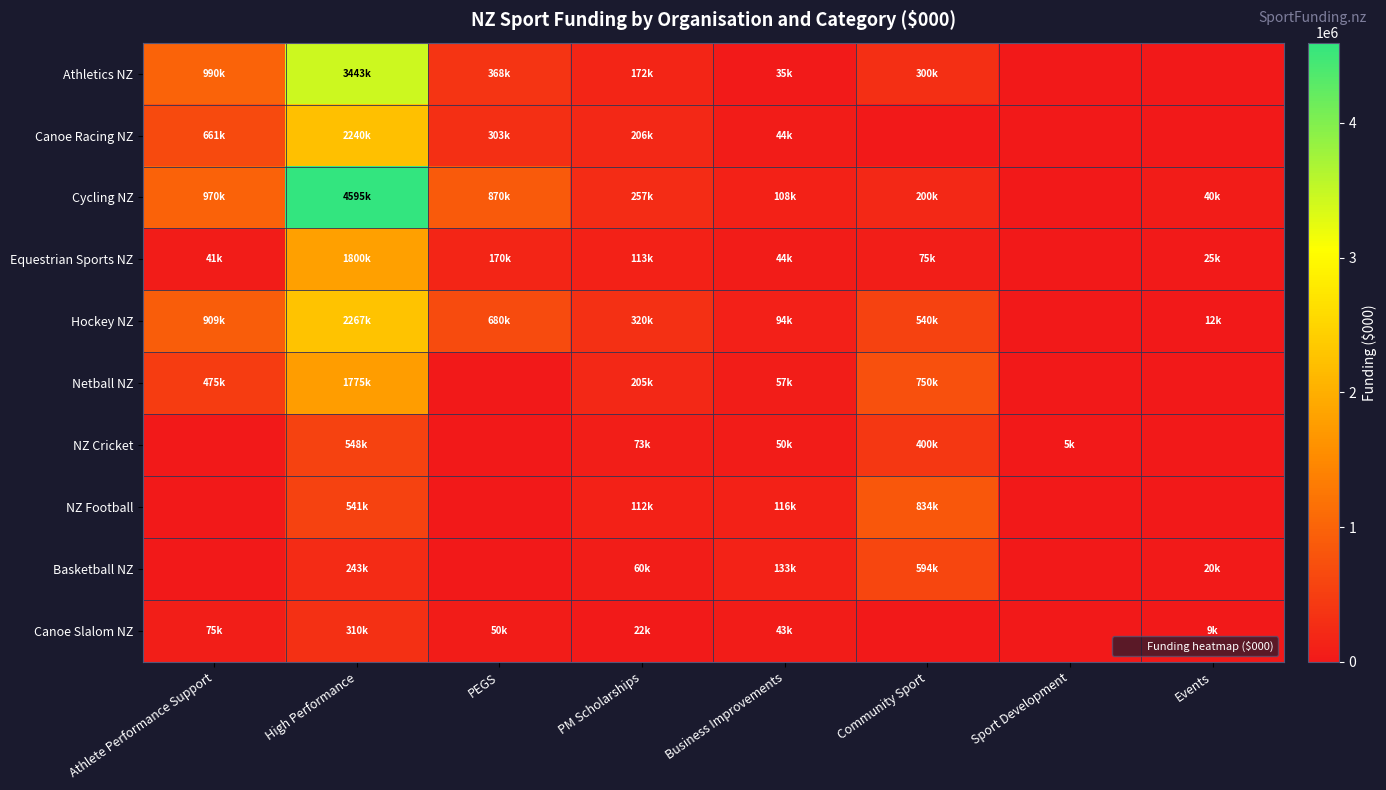

At how many categories does at least one series exceed 1960313?

1